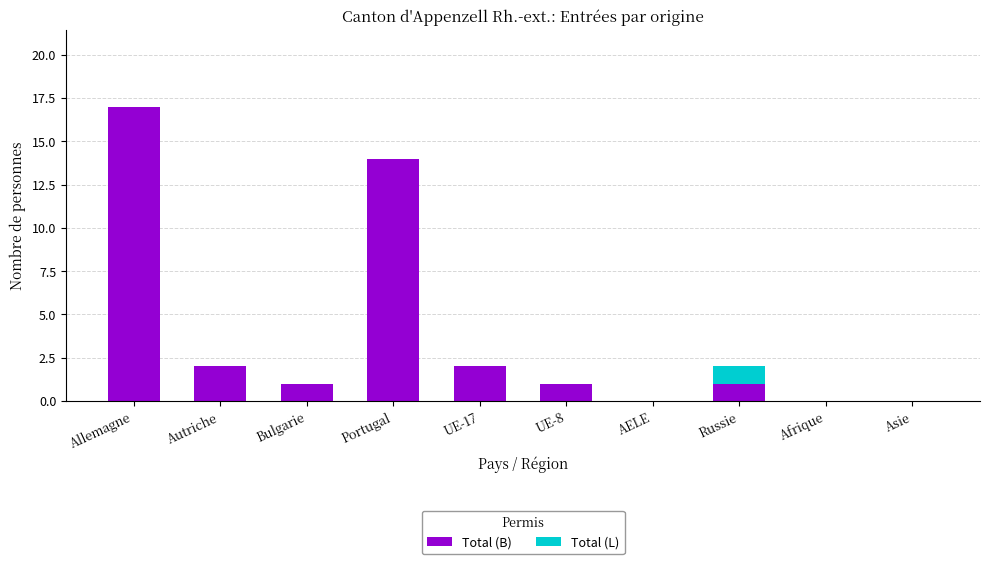

Is it true that Total (B) equals 0 at Asie?

True